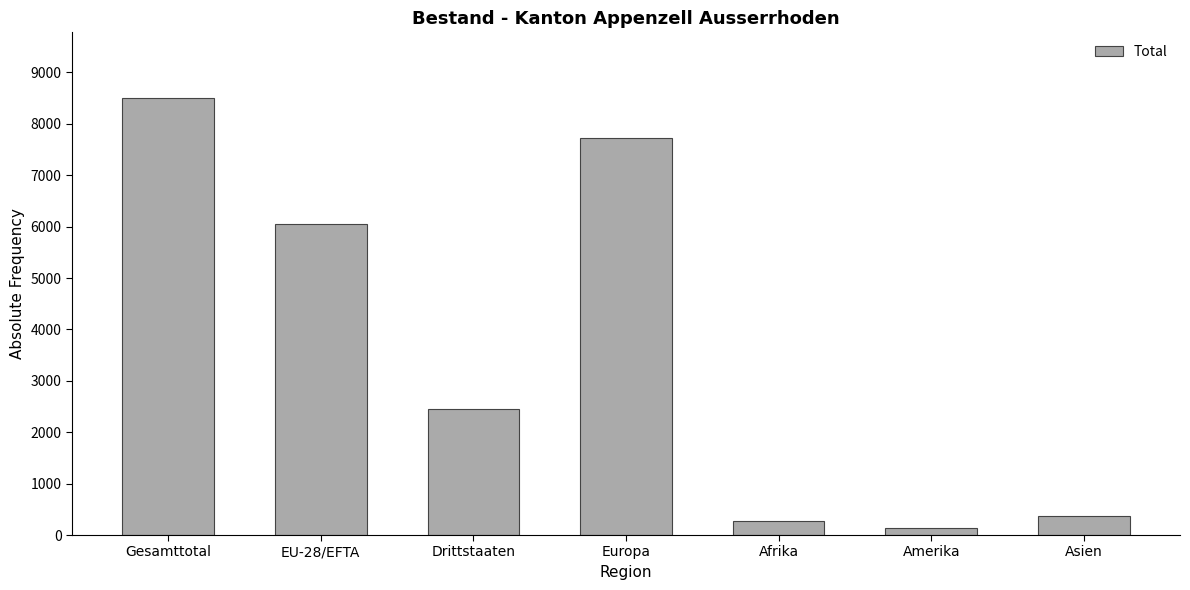

What is the sum of all values?

25511